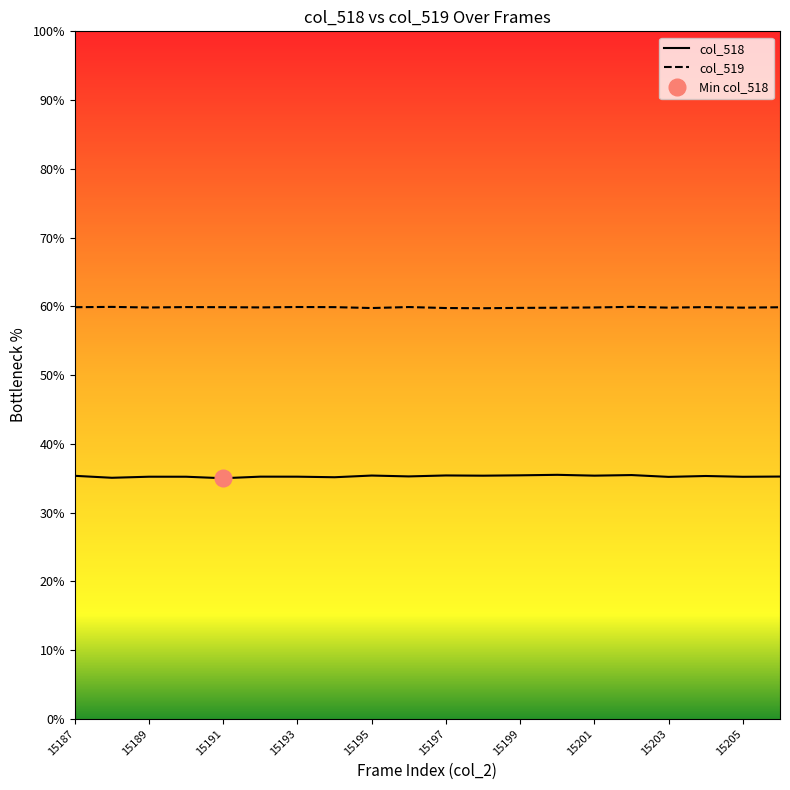

What are all the series names shown in the legend?

col_518, col_519